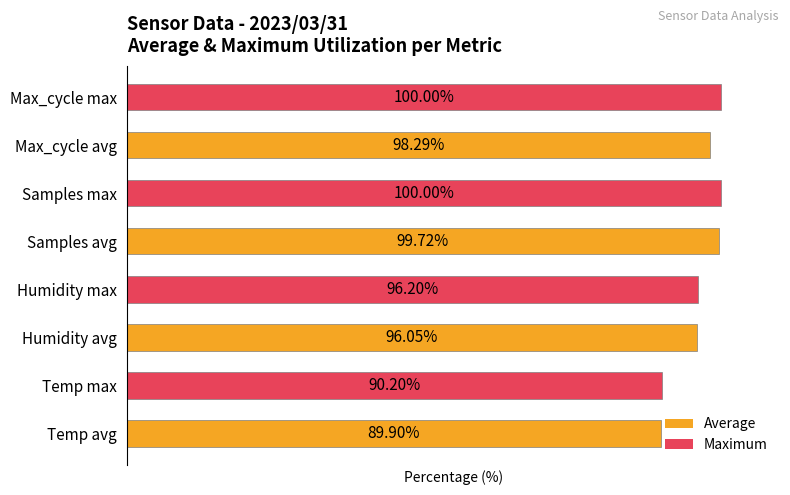

At which label is the value closest to 94?

Humidity avg